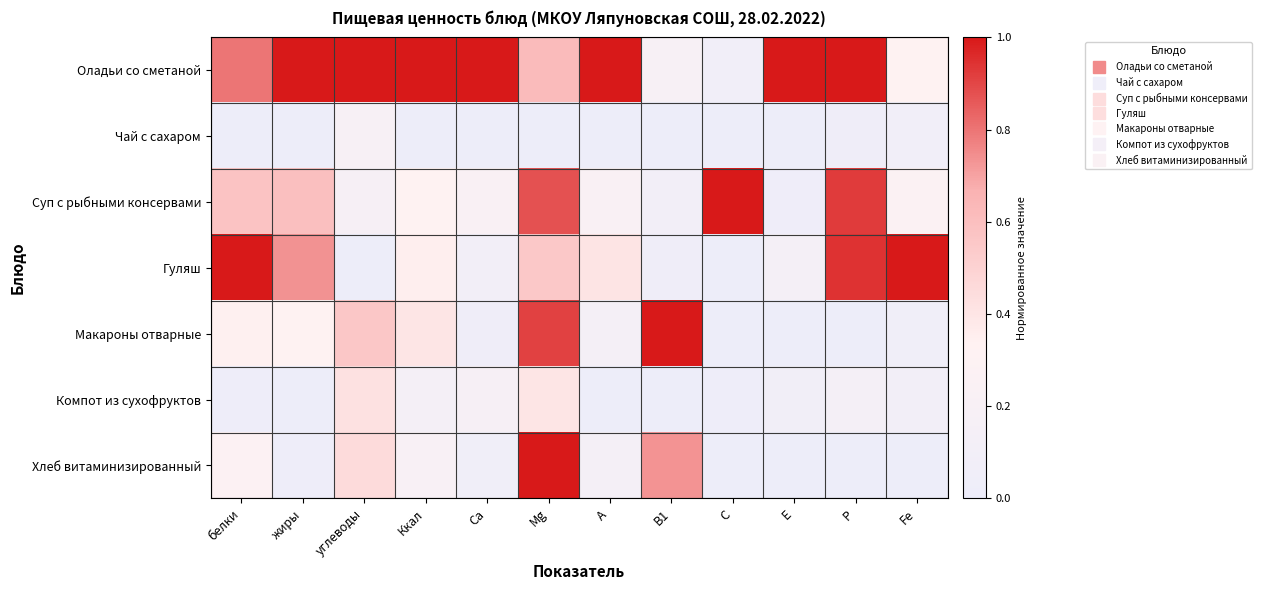

Reading left to right, what are all the values shown in this chart?

Оладьи со сметаной: белки=0.8	жиры=1.0	углеводы=1.0	Ккал=1.0	Са=1.0	Mg=0.6	A=1.0	B1=0.2	C=0.1	E=1.0	P=1.0	Fe=0.3
Чай с сахаром: белки=0.0	жиры=0.0	углеводы=0.2	Ккал=0.0	Са=0.0	Mg=0.0	A=0.0	B1=0.0	C=0.0	E=0.0	P=0.0	Fe=0.1
Суп с рыбными консервами: белки=0.6	жиры=0.6	углеводы=0.2	Ккал=0.3	Са=0.2	Mg=0.9	A=0.2	B1=0.1	C=1.0	E=0.0	P=0.9	Fe=0.3
Гуляш: белки=1.0	жиры=0.7	углеводы=0.0	Ккал=0.4	Са=0.1	Mg=0.6	A=0.4	B1=0.0	C=0.0	E=0.1	P=0.9	Fe=1.0
Макароны отварные: белки=0.3	жиры=0.3	углеводы=0.6	Ккал=0.4	Са=0.0	Mg=0.9	A=0.1	B1=1.0	C=0.0	E=0.0	P=0.0	Fe=0.1
Компот из сухофруктов: белки=0.0	жиры=0.0	углеводы=0.4	Ккал=0.1	Са=0.2	Mg=0.4	A=0.0	B1=0.0	C=0.0	E=0.1	P=0.1	Fe=0.1
Хлеб витаминизированный: белки=0.3	жиры=0.0	углеводы=0.5	Ккал=0.2	Са=0.1	Mg=1.0	A=0.1	B1=0.7	C=0.0	E=0.0	P=0.0	Fe=0.0